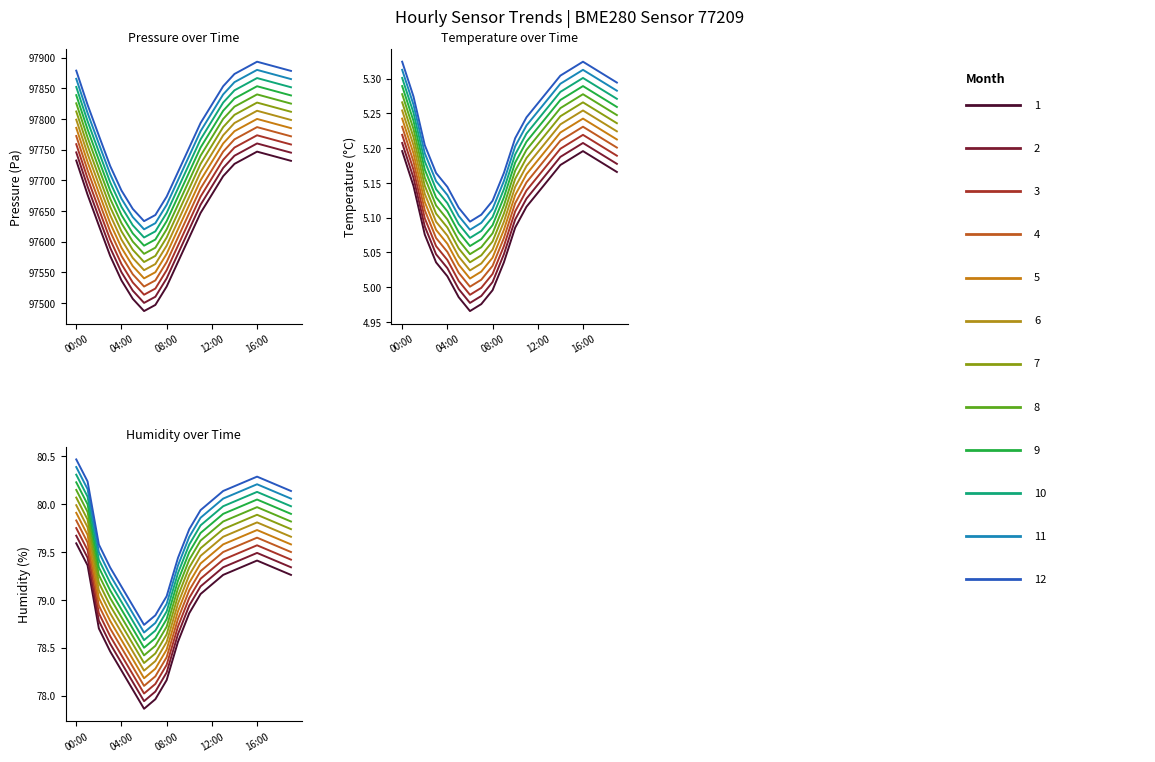

How many interior local peaks does the humidity series have?

1